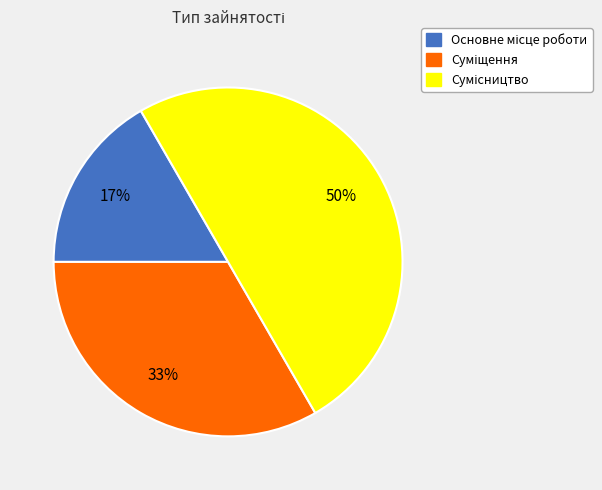

To the nearest percent, what is the average slice percentage?

33%